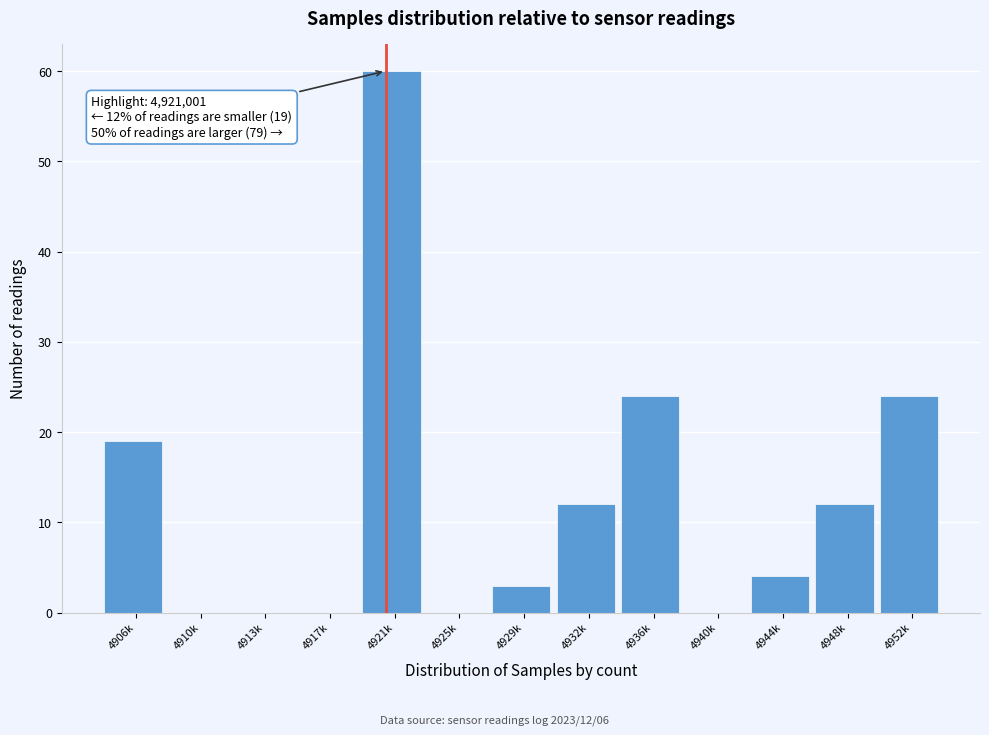

Reading left to right, transcribe all the data shown in this chart.

4906k=19	4910k=0	4913k=0	4917k=0	4921k=60	4925k=0	4929k=3	4932k=12	4936k=24	4940k=0	4944k=4	4948k=12	4952k=24